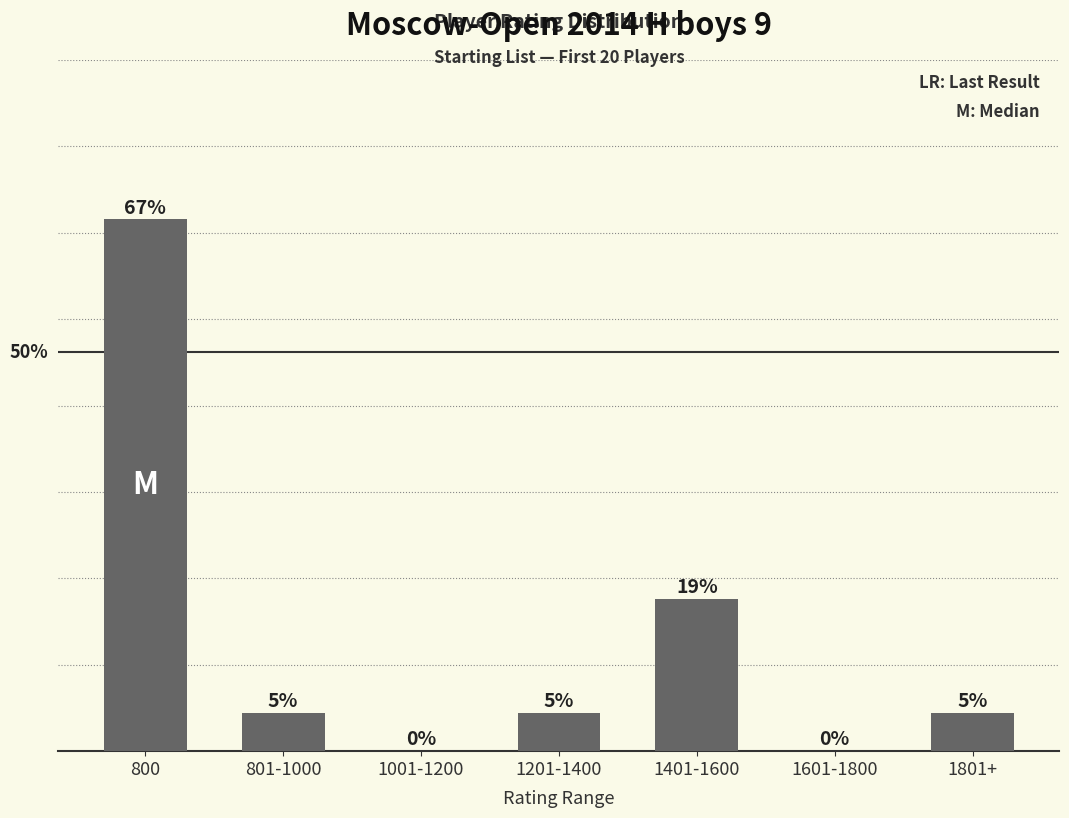

The value at 1601-1800 is 0. True or false?

True